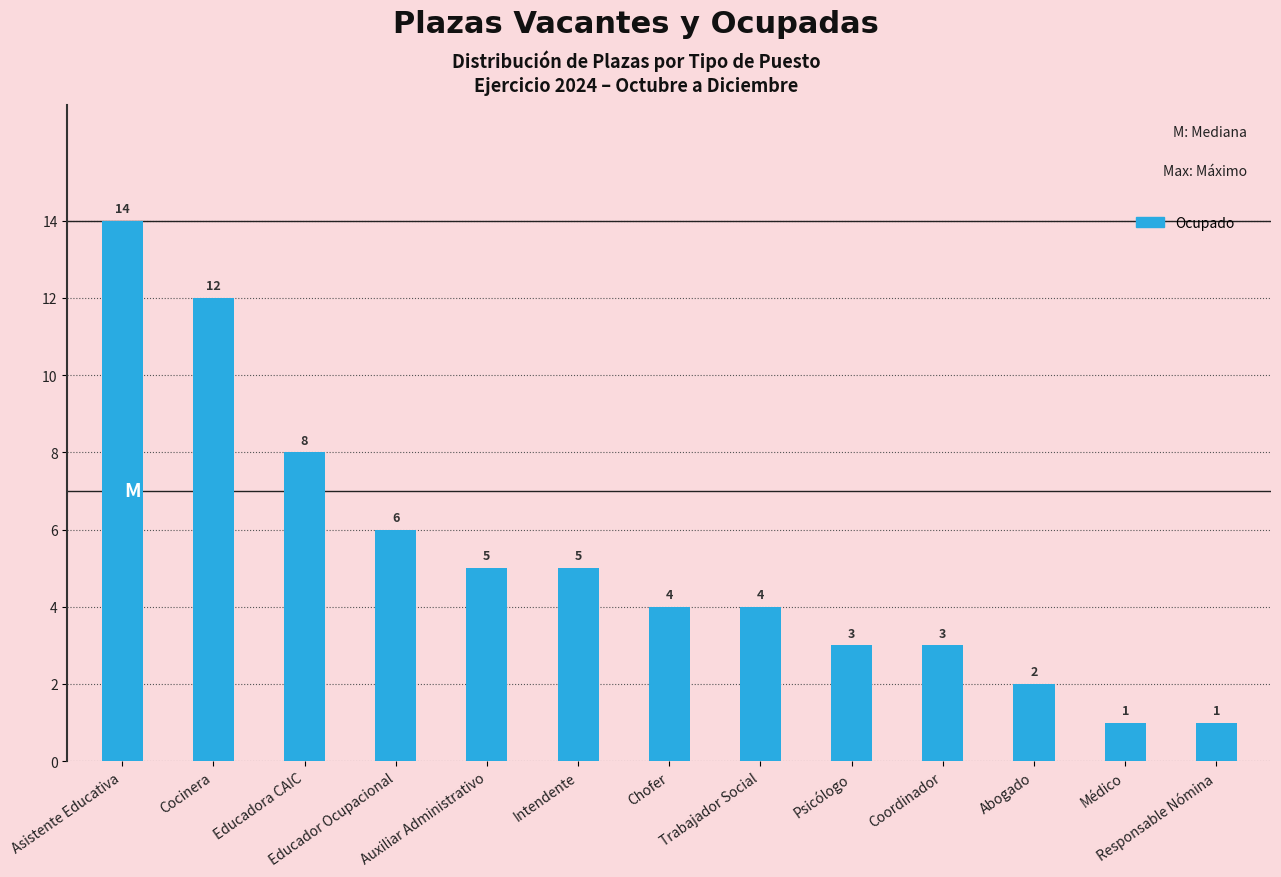

What is the sum of all values?

68